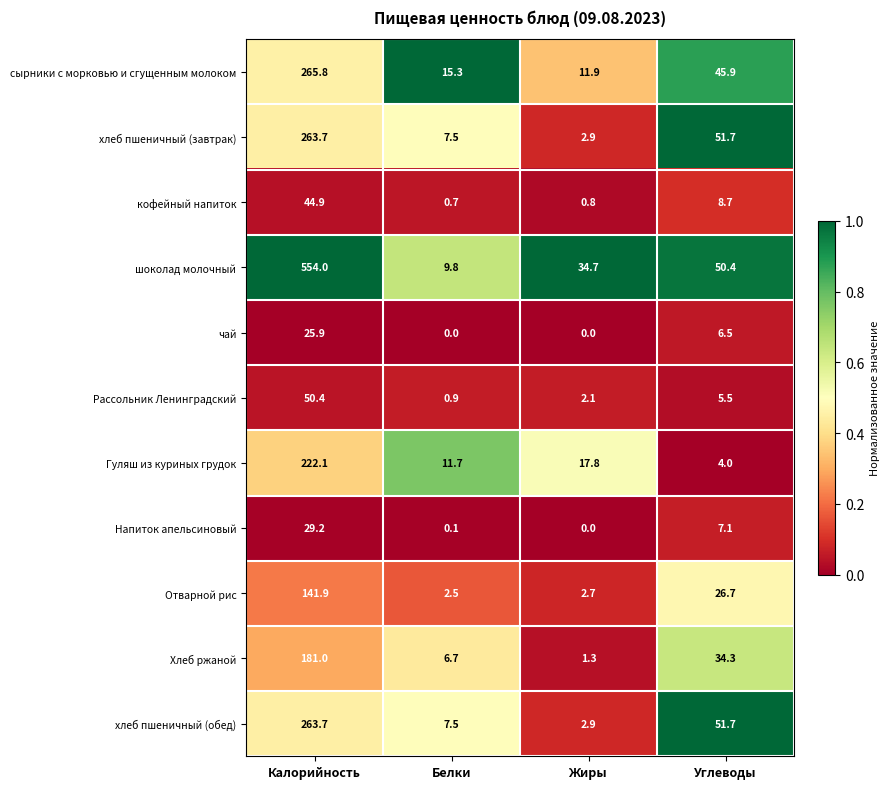

The value of хлеб пшеничный (обед) at Жиры is 5.1. True or false?

False